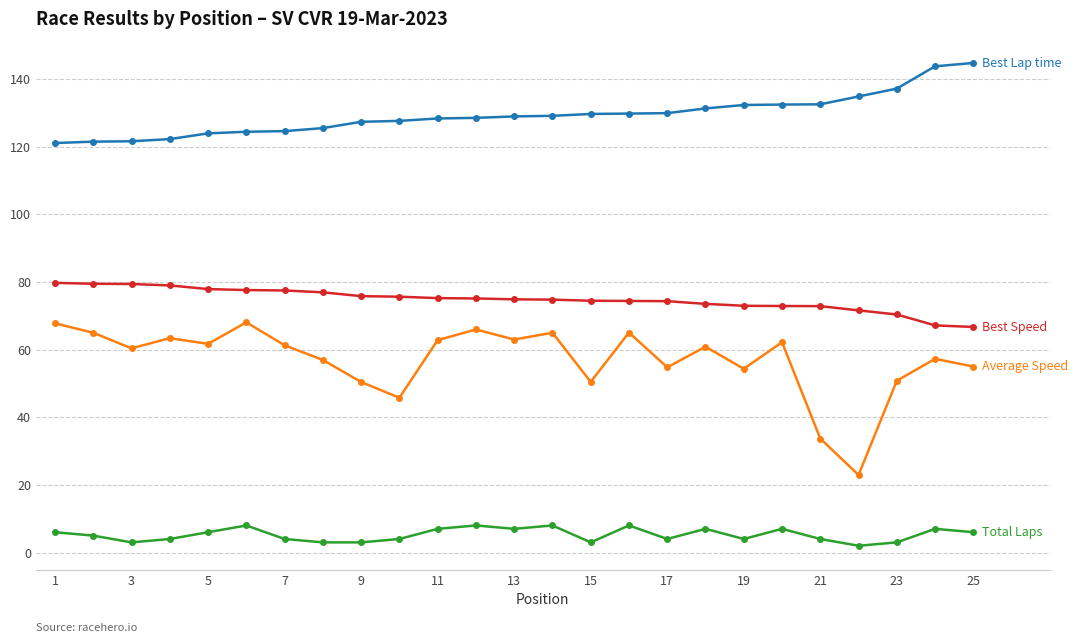

What is the maximum value shown in the chart?

144.7